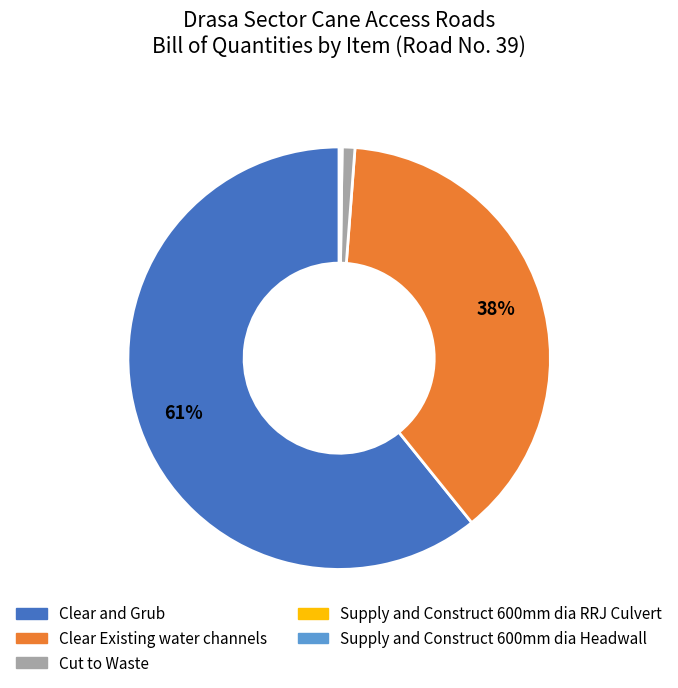

True or false: Clear and Grub accounts for 48% of the total.

False